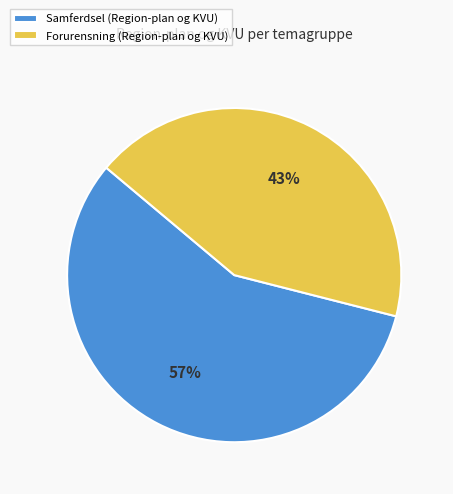

To the nearest percent, what is the difference between the Samferdsel and Forurensning slice percentages?

14%